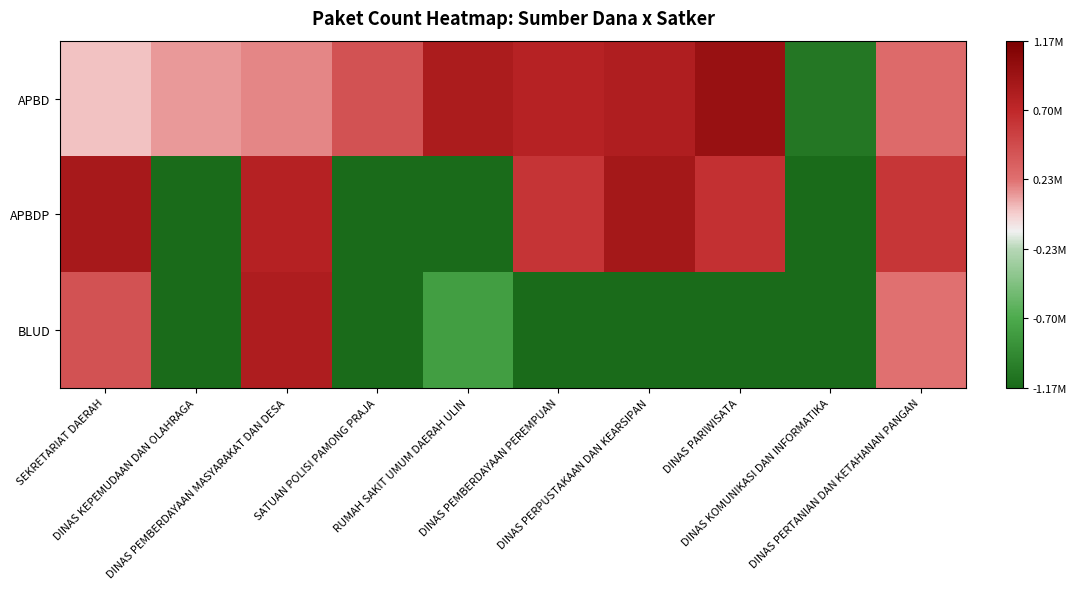

Which has a higher value, DINAS KOMUNIKASI DAN INFORMATIKA or SEKRETARIAT DAERAH?

SEKRETARIAT DAERAH